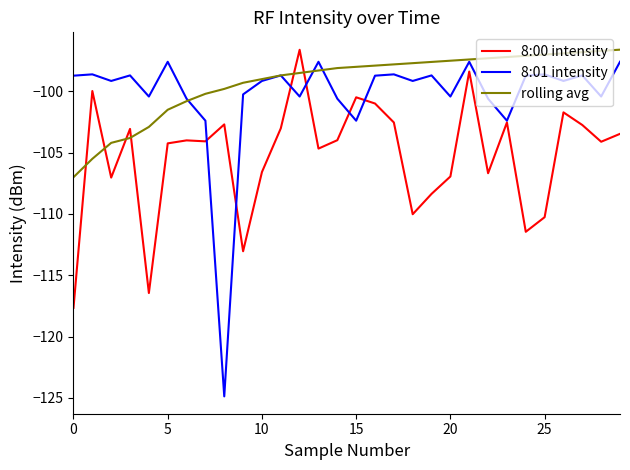

How many intersections are there between 8:00 intensity and rolling avg?

6